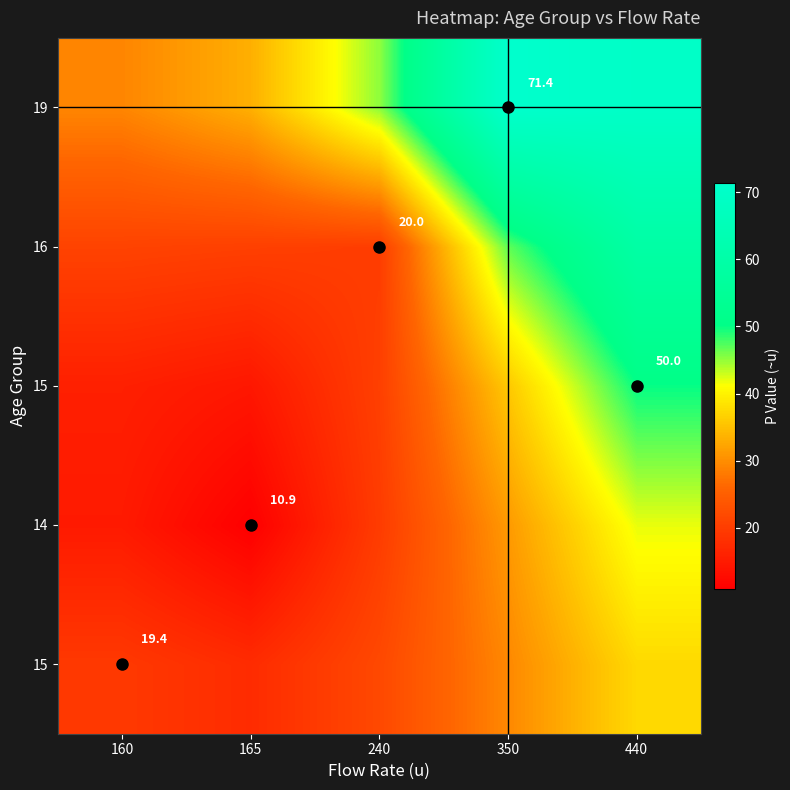

What is the greatest value displayed?

71.4